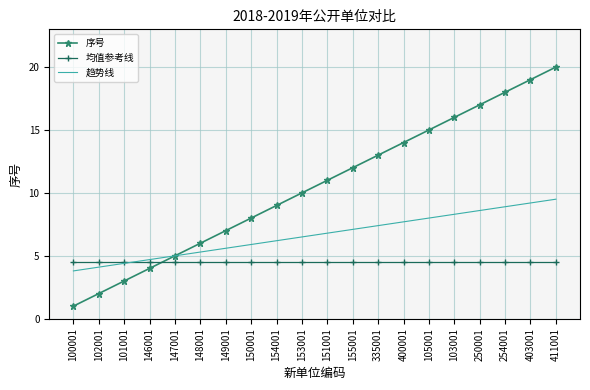

What position from the right is 150001?

13